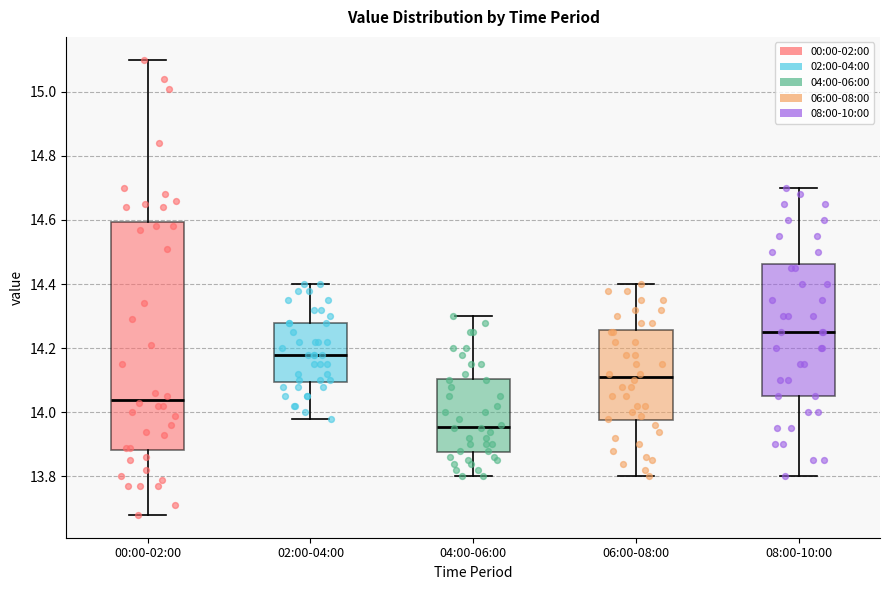

Reading left to right, transcribe this box plot: for each box, give where its median line is, the range the box spans, and where its two whiskers end, as read against the y-axis. The values are not printed on the chart, so give them approximately, as read against the axis.

00:00-02:00: median 14.04, box 13.88 to 14.60, whiskers 13.68 to 15.10
02:00-04:00: median 14.18, box 14.10 to 14.28, whiskers 13.98 to 14.40
04:00-06:00: median 13.96, box 13.88 to 14.10, whiskers 13.80 to 14.30
06:00-08:00: median 14.12, box 13.98 to 14.26, whiskers 13.80 to 14.40
08:00-10:00: median 14.26, box 14.06 to 14.46, whiskers 13.80 to 14.70